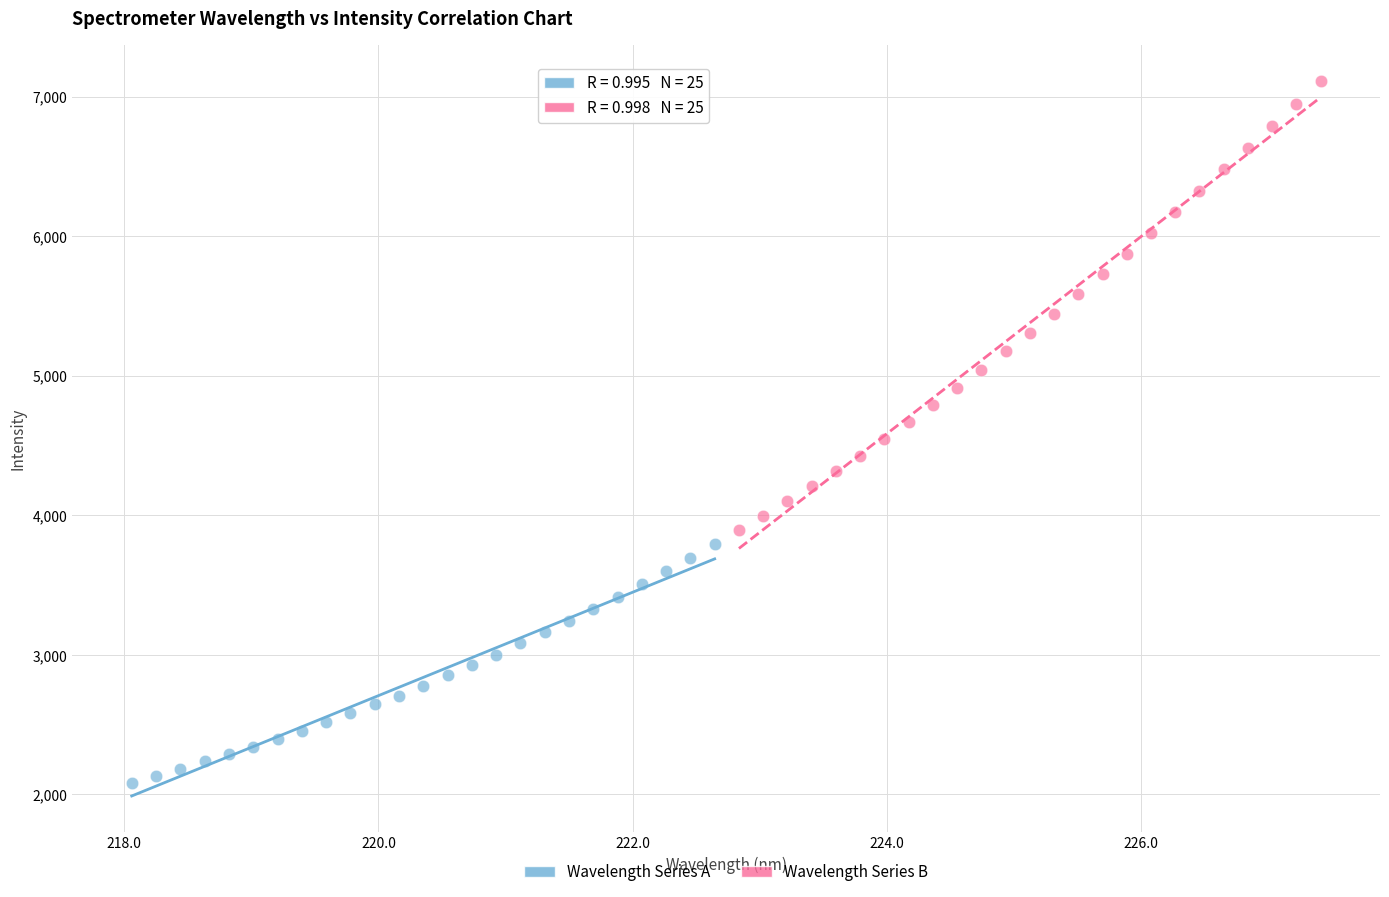

Which series has the widest spread of Y values?

Wavelength Series B